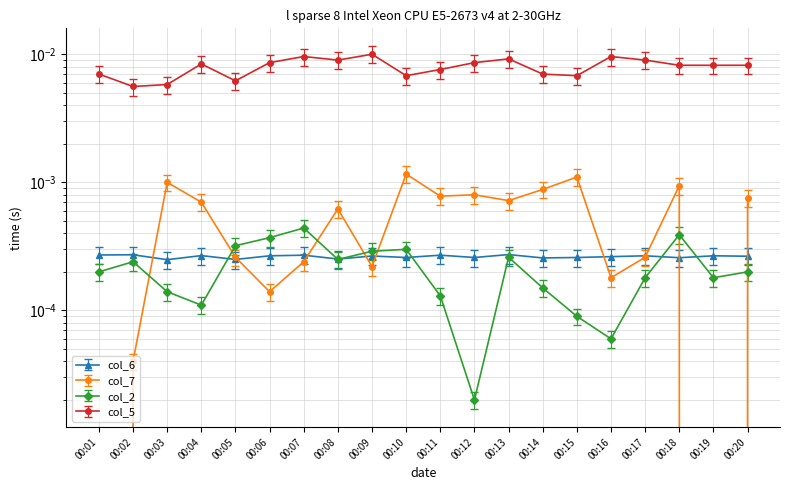

Rank the categories by col_7 value from highest to lowest.

00:10, 00:15, 00:03, 00:18, 00:14, 00:12, 00:11, 00:20, 00:13, 00:04, 00:08, 00:05, 00:17, 00:07, 00:09, 00:16, 00:06, 00:02, 00:01, 00:19